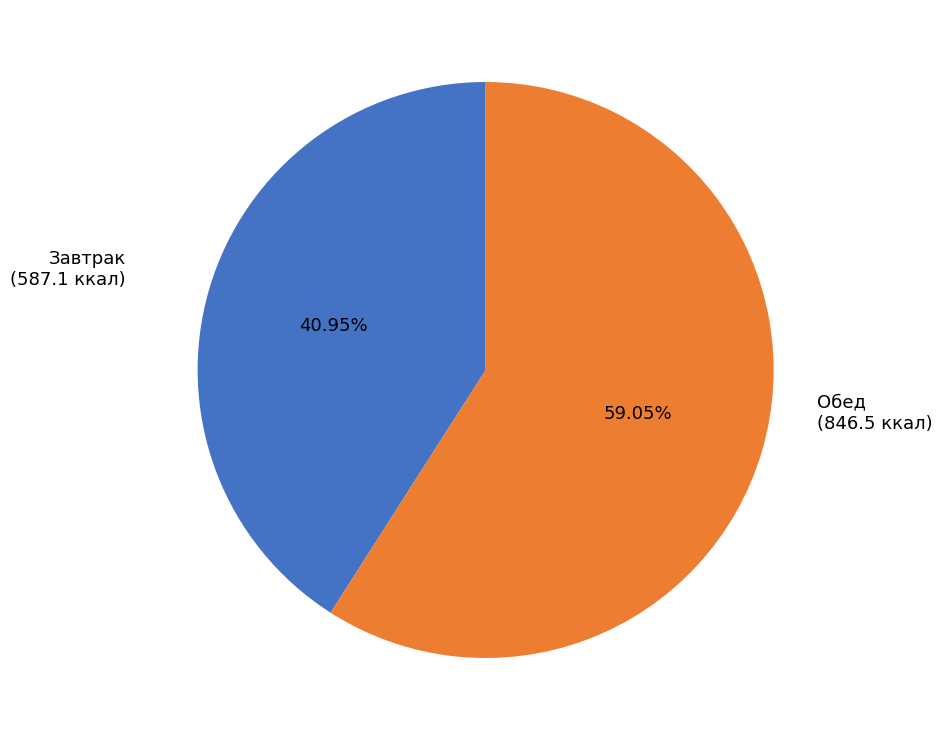

Does any single category account for the majority?

Yes